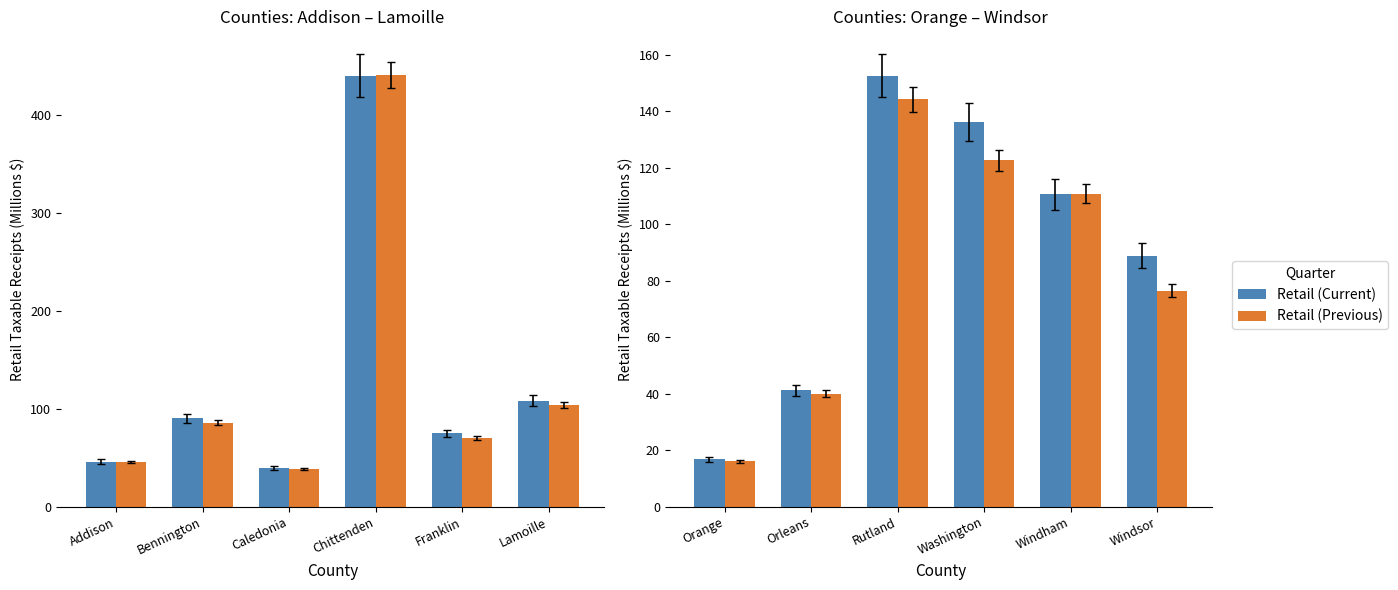

What are all the series names shown in the legend?

Retail (Current), Retail (Previous)